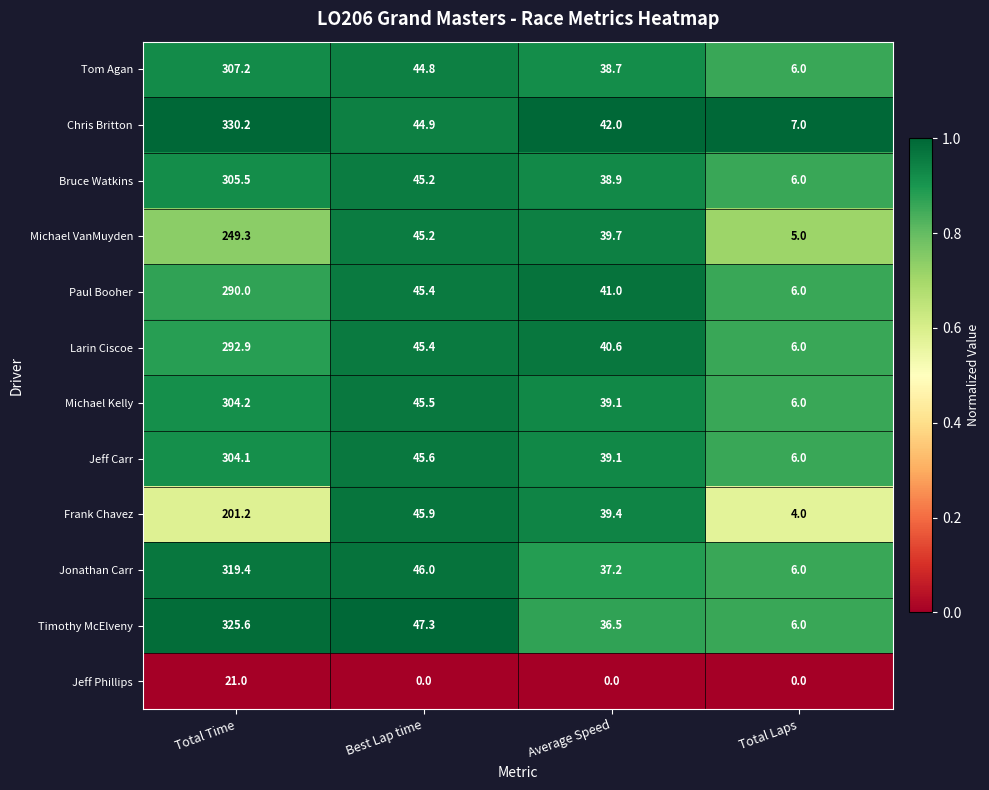

What is the sum of the Michael VanMuyden values at Total Time and Average Speed?

289.0